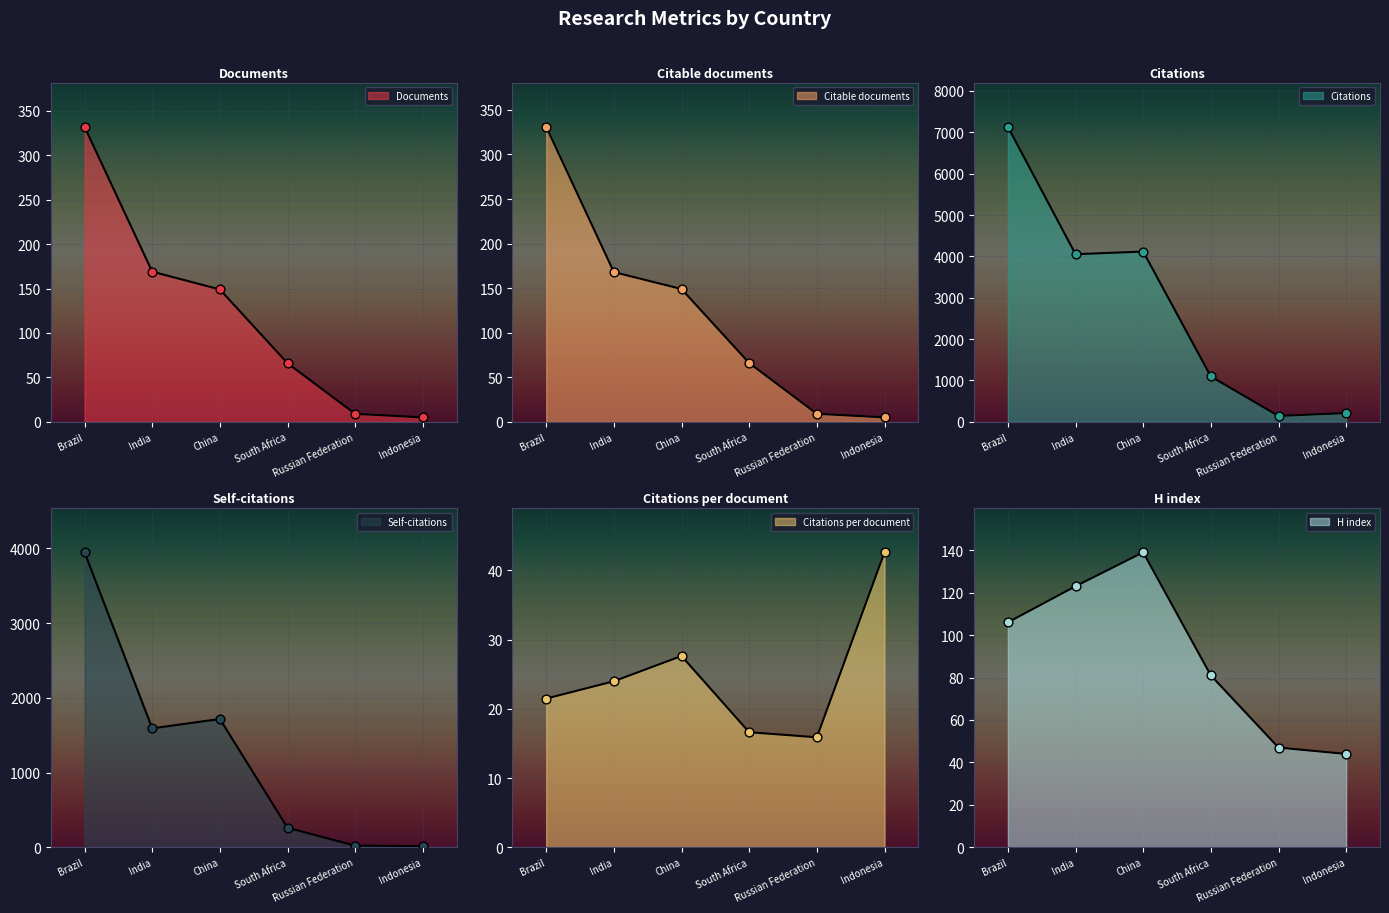

Which series has the largest Y range (max minus min)?

Citations